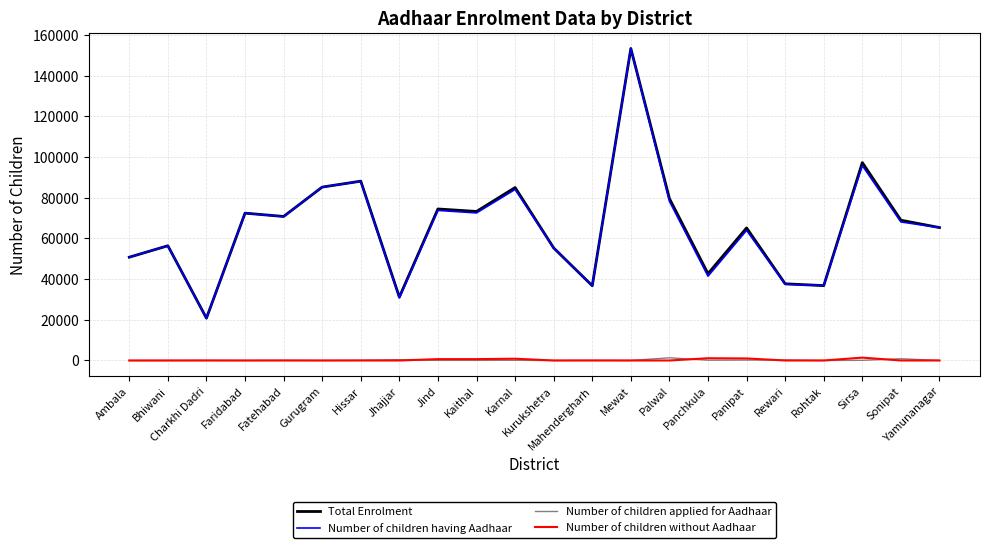

What are all the series names shown in the legend?

Total Enrolment, Number of children having Aadhaar, Number of children applied for Aadhaar, Number of children without Aadhaar